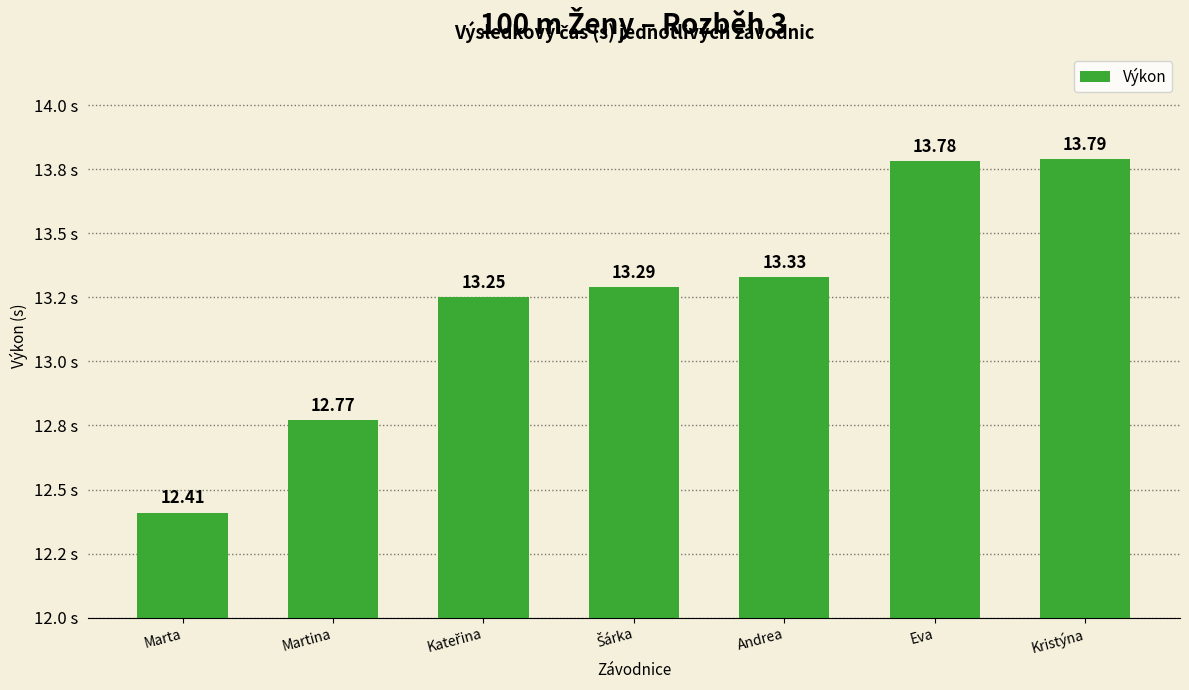

What is the greatest value displayed?

13.8